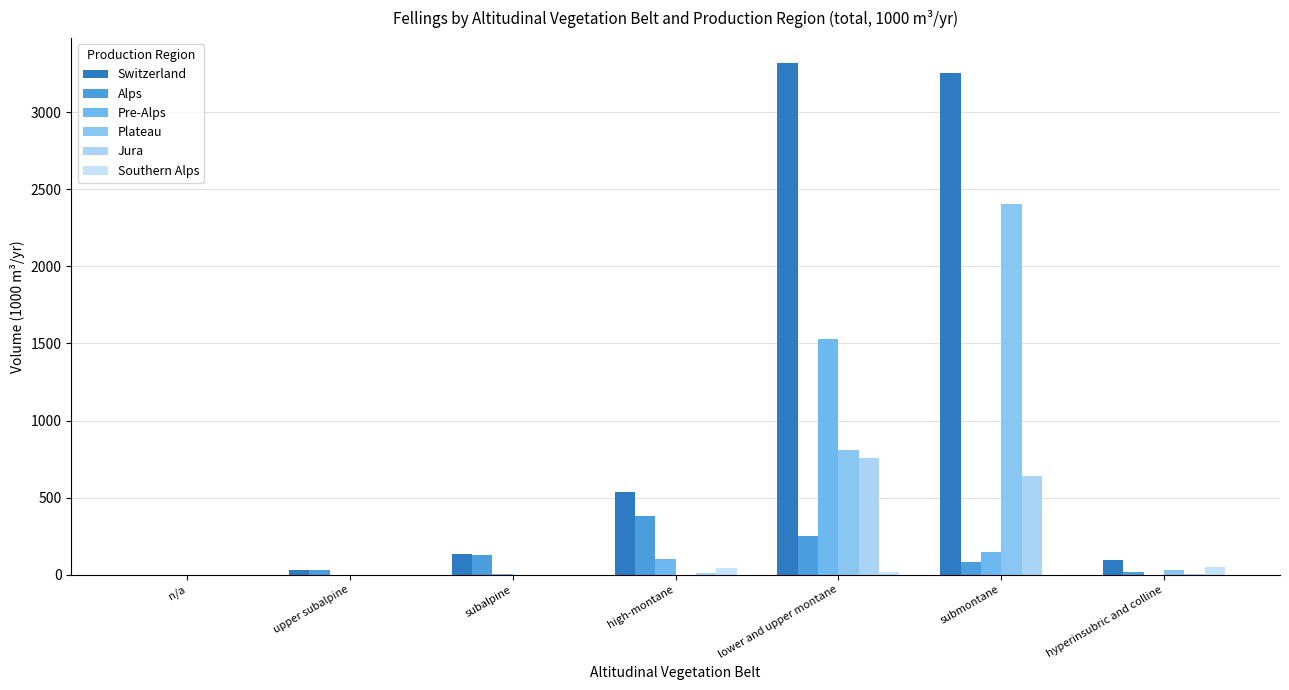

What is the maximum value shown in the chart?

3317